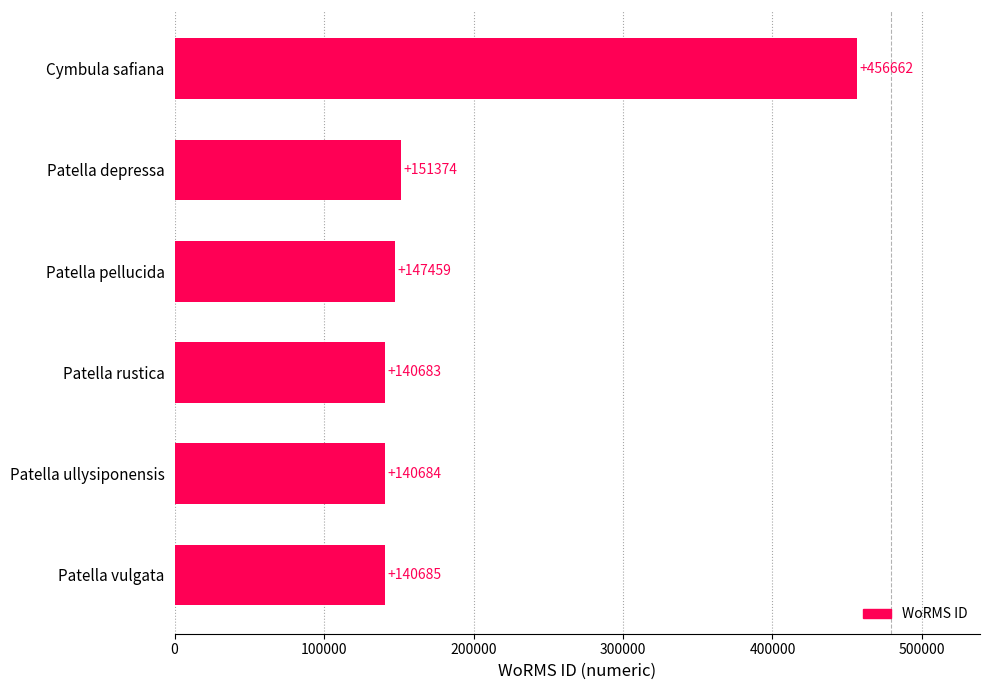

What is the difference between the maximum and minimum values?

315979